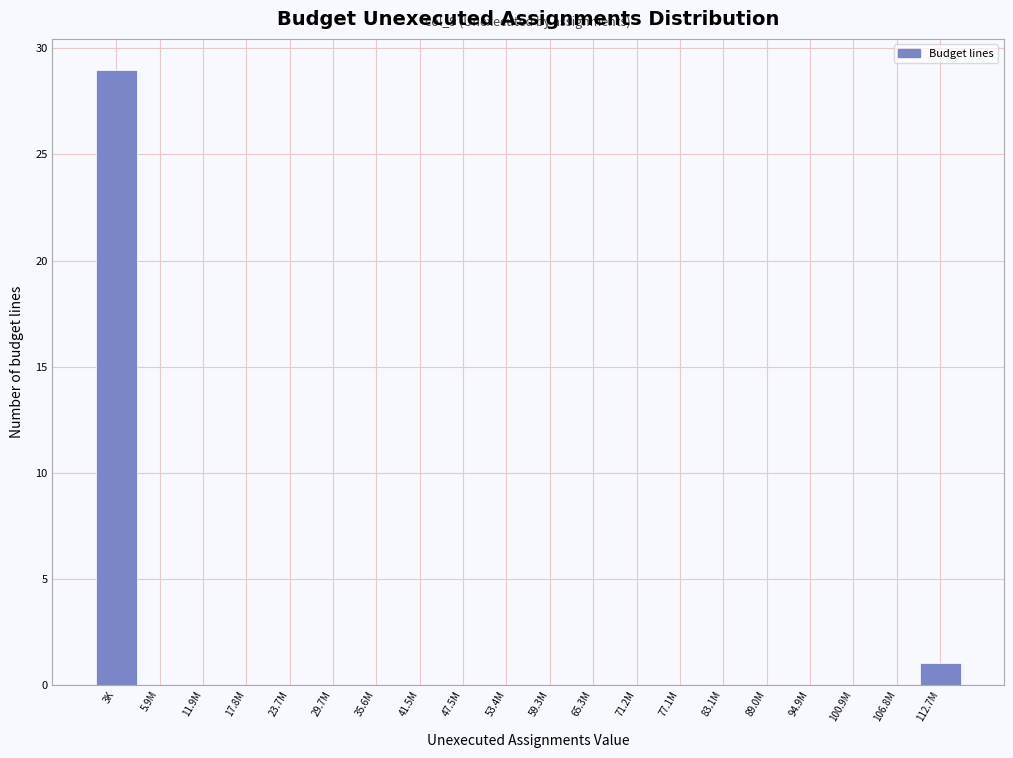

Reading left to right, list all the values displayed in this chart.

3K=29	5.9M=0	11.9M=0	17.8M=0	23.7M=0	29.7M=0	35.6M=0	41.5M=0	47.5M=0	53.4M=0	59.3M=0	65.3M=0	71.2M=0	77.1M=0	83.1M=0	89.0M=0	94.9M=0	100.9M=0	106.8M=0	112.7M=1